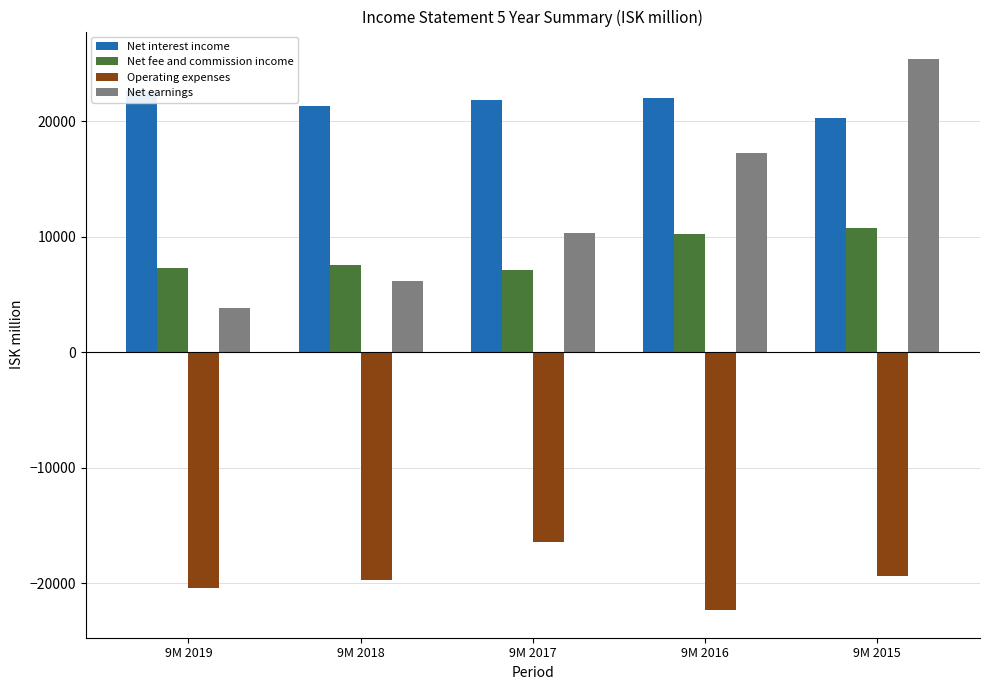

Read the Net interest income value at 9M 2018, to the nearest 10.

21350